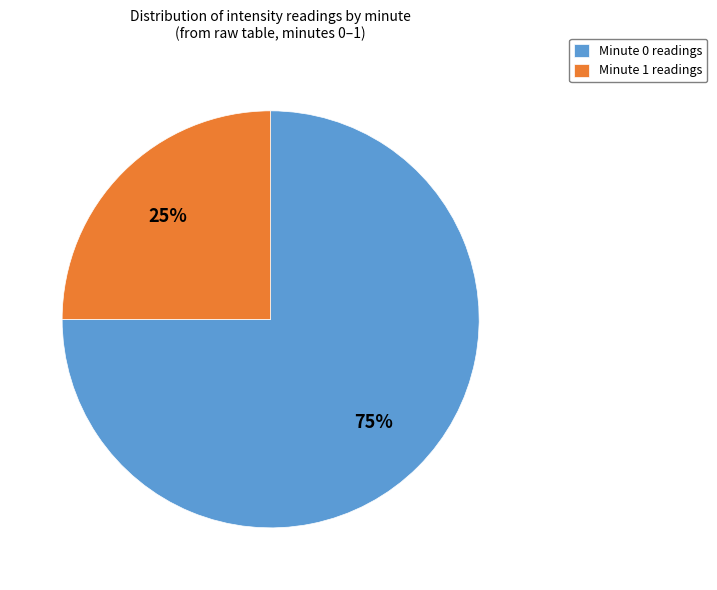

Between Minute 1 readings and Minute 0 readings, which is larger?

Minute 0 readings